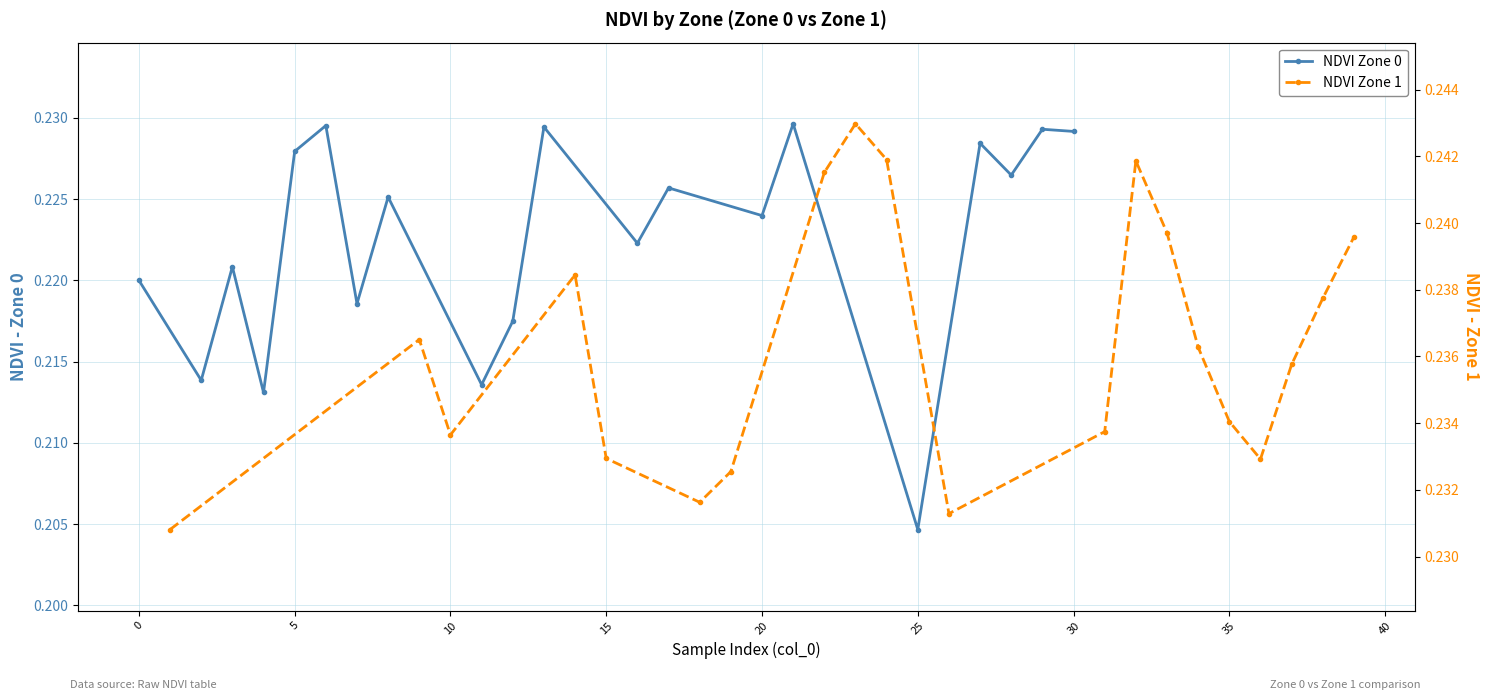

Rank the series by their average value, from highest to lowest.

NDVI Zone 1, NDVI Zone 0